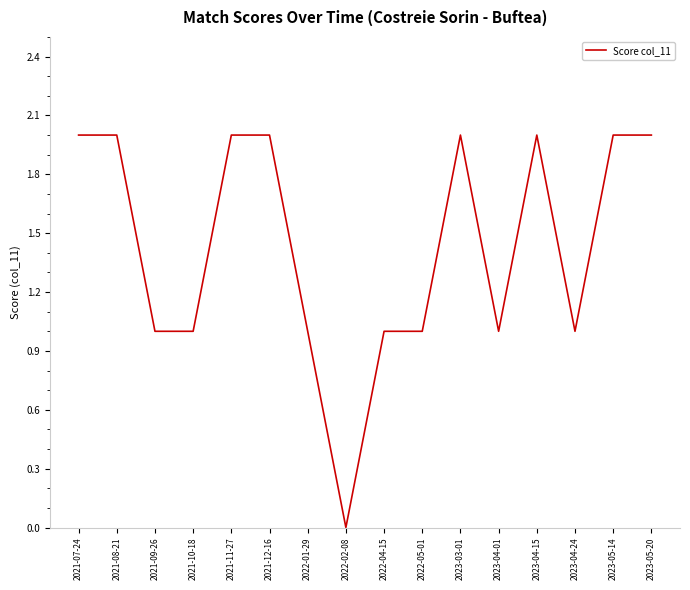

The chart shows a value of 2 at 2023-03-01. True or false?

True